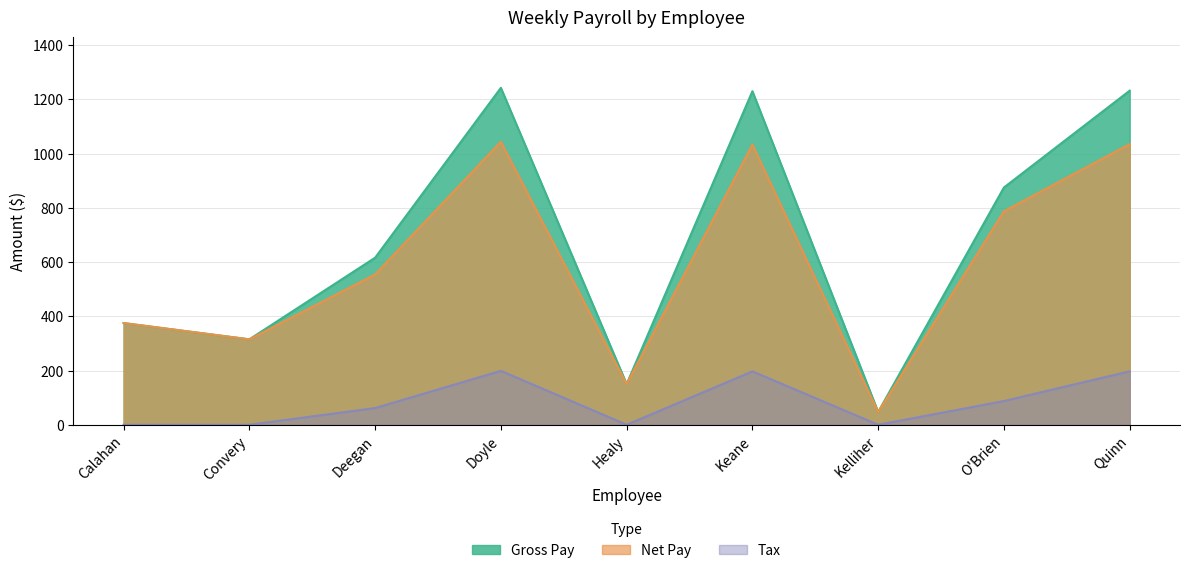

At which category does Gross Pay reach its first local peak?

Doyle